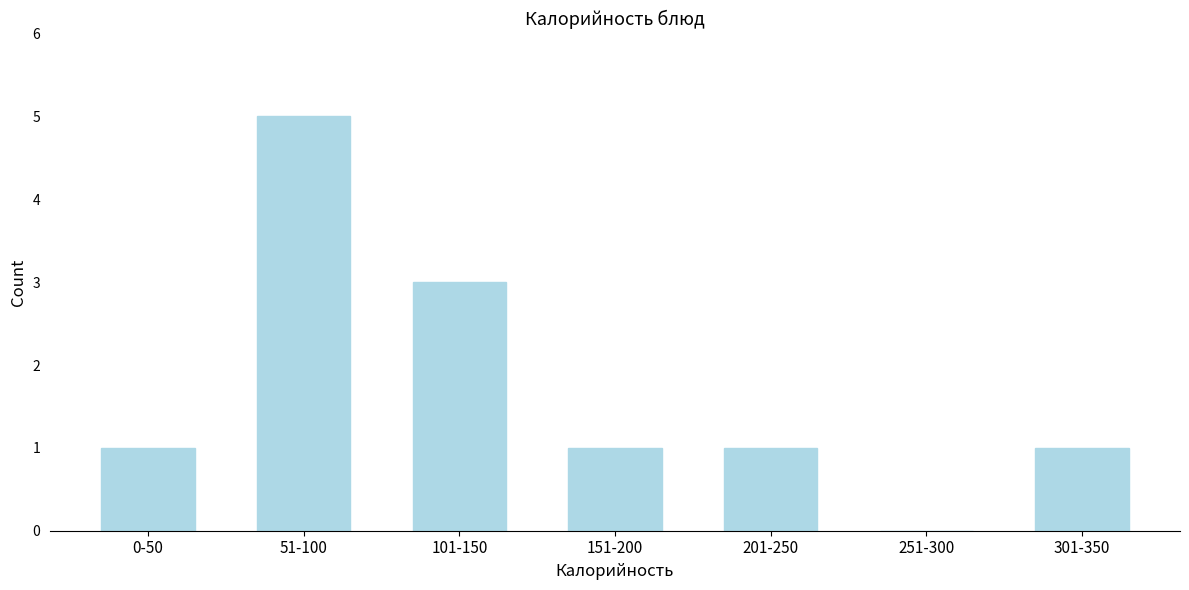

Reading right to left, what are all the values shown in this chart?

301-350=1	251-300=0	201-250=1	151-200=1	101-150=3	51-100=5	0-50=1